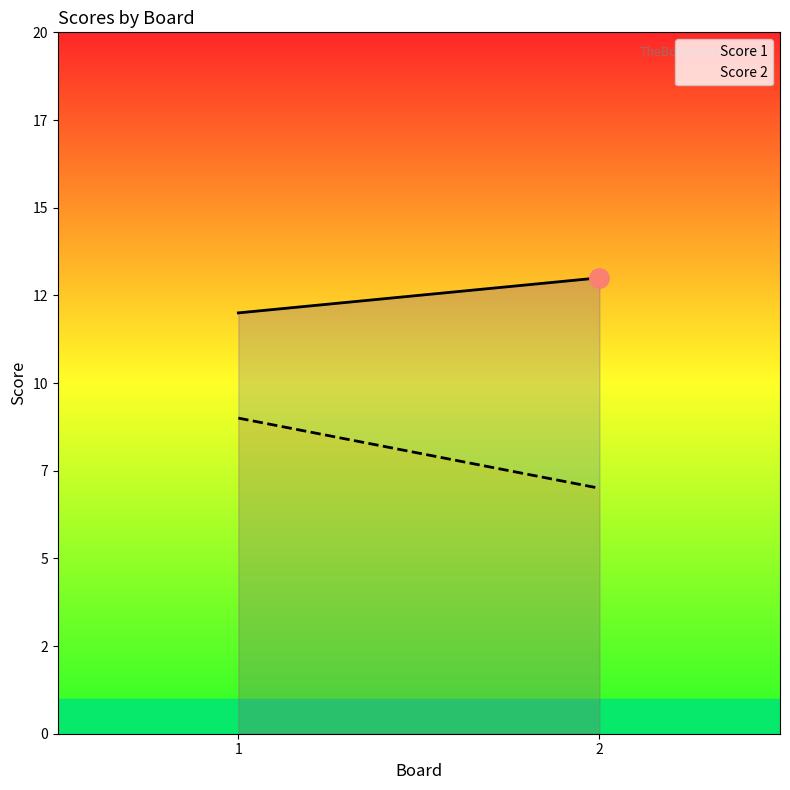

What is the total value across all series at 1?

21